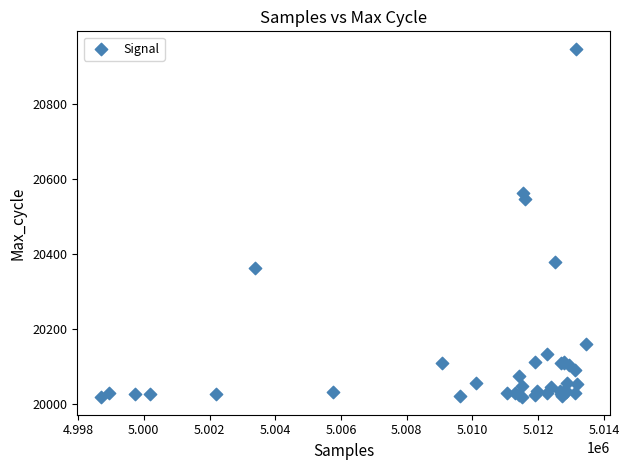

What Y value in the scatter plot is closest to 20483?

20548